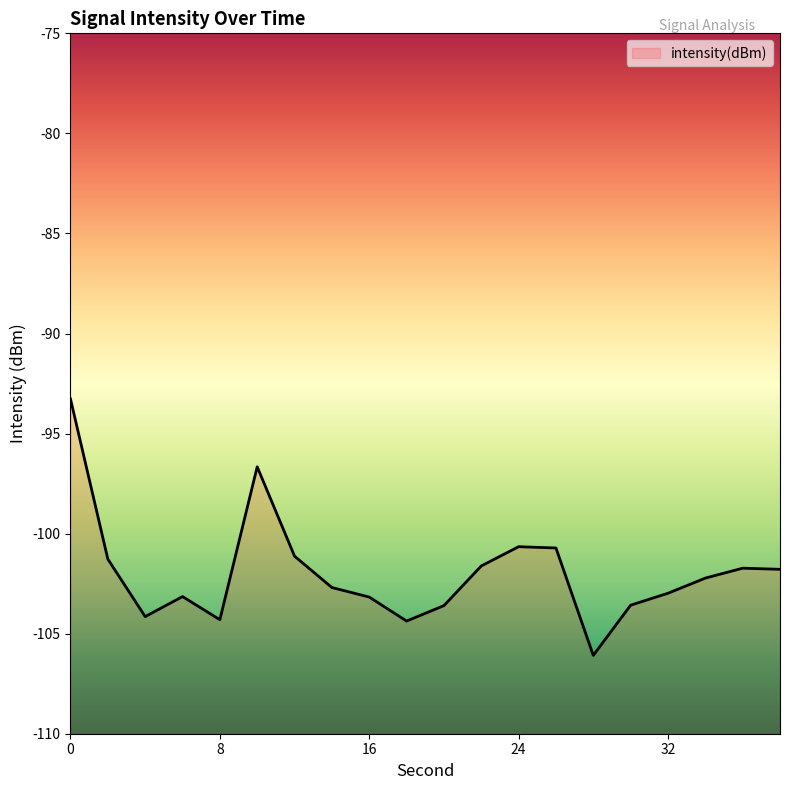

List the labels in order of value, largest first.

0, 10, 24, 26, 12, 2, 22, 36, 38, 34, 14, 32, 6, 16, 30, 20, 4, 8, 18, 28